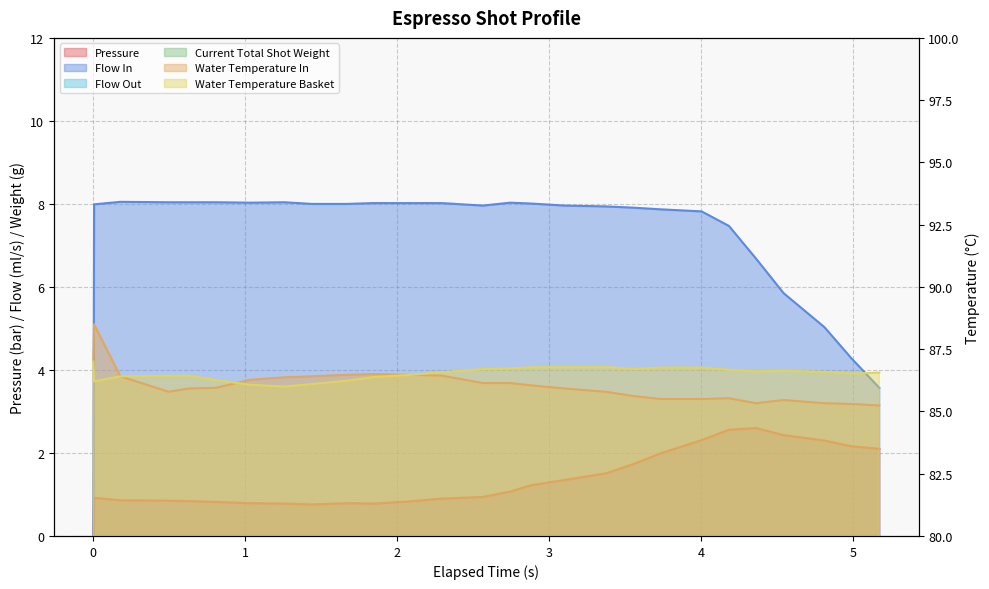

Is the value of water_temperature_in at 8 greater than the value of water_temperature_basket at 17?

No